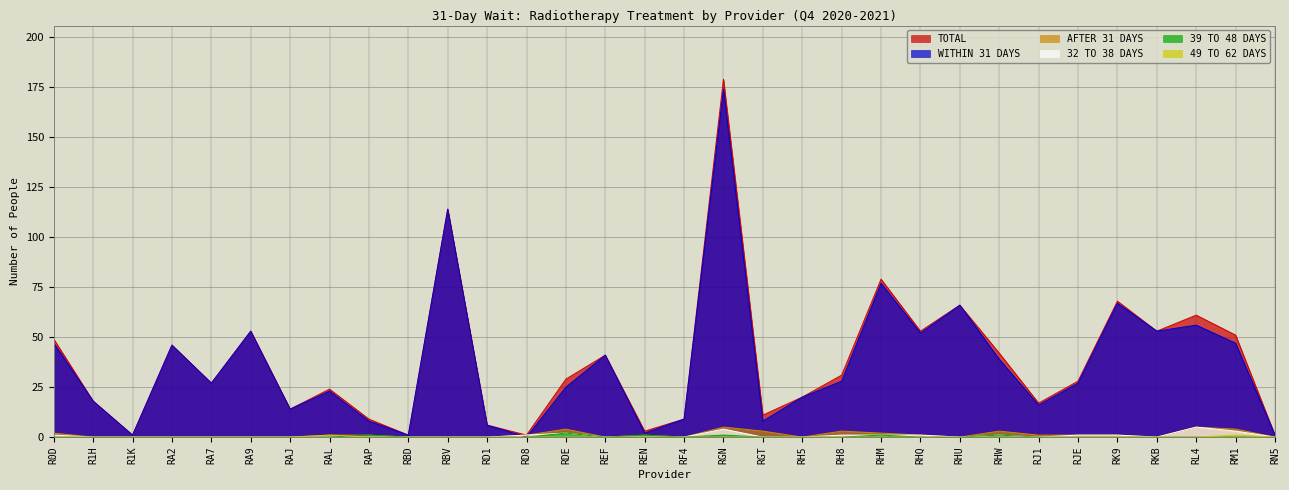

What is the label of the 25th point from the right?

RAL